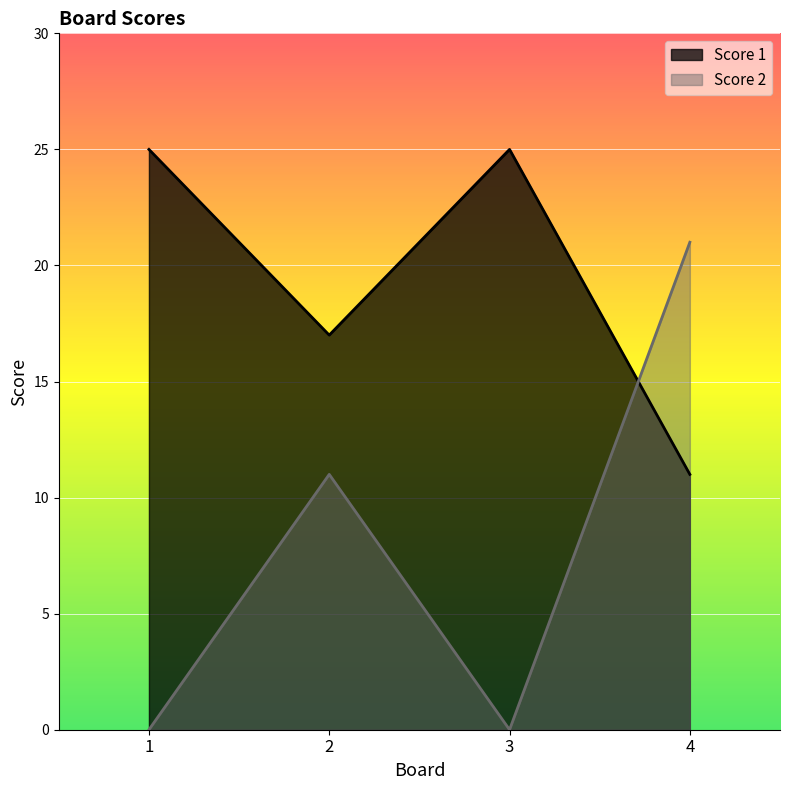

List the series in order of their peak value, lowest first.

Score 2, Score 1